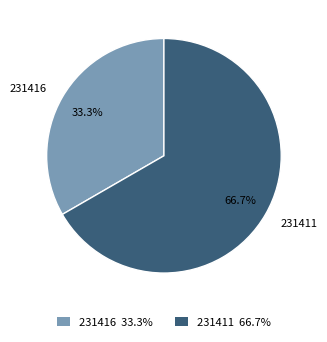

How many slices are in this pie chart?

2